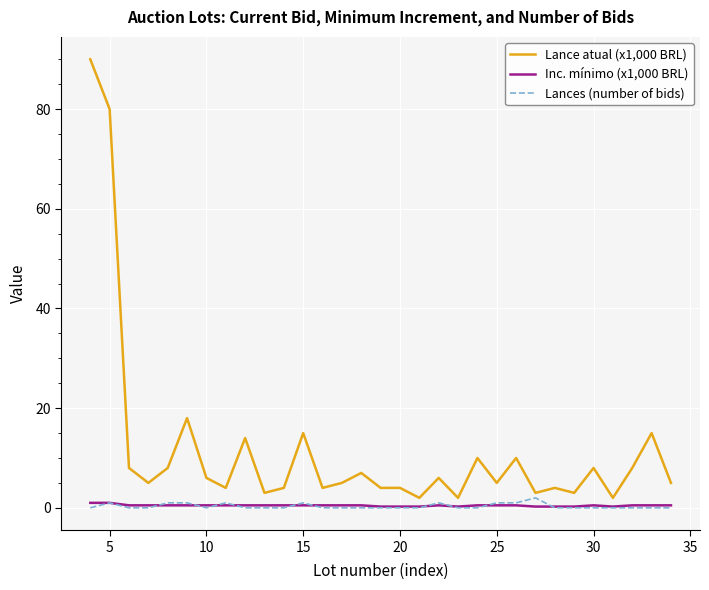

Which series has the largest range (max minus min)?

Lance atual (x1,000 BRL)